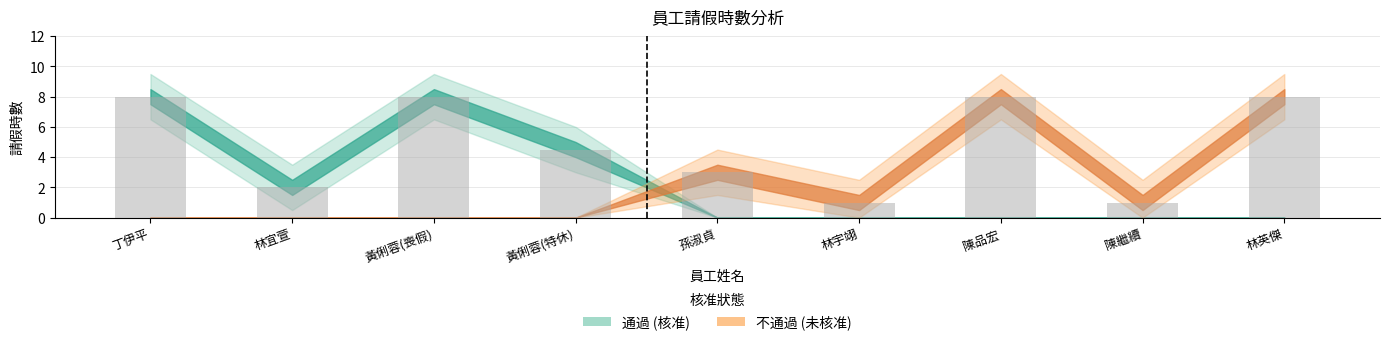

Reading right to left, transcribe all the data shown in this chart.

林英傑=8.0	陳繼續=1.0	陳品宏=8.0	林宇翊=1.0	孫淑貞=3.0	黃俐蓉(特休)=4.5	黃俐蓉(喪假)=8.0	林宜萱=2.0	丁伊平=8.0